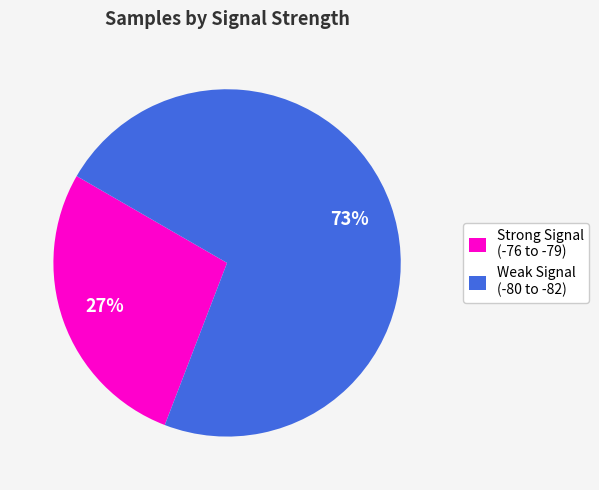

Combined, do Weak Signal (-80 to -82) and Strong Signal (-76 to -79) account for over 50%?

Yes